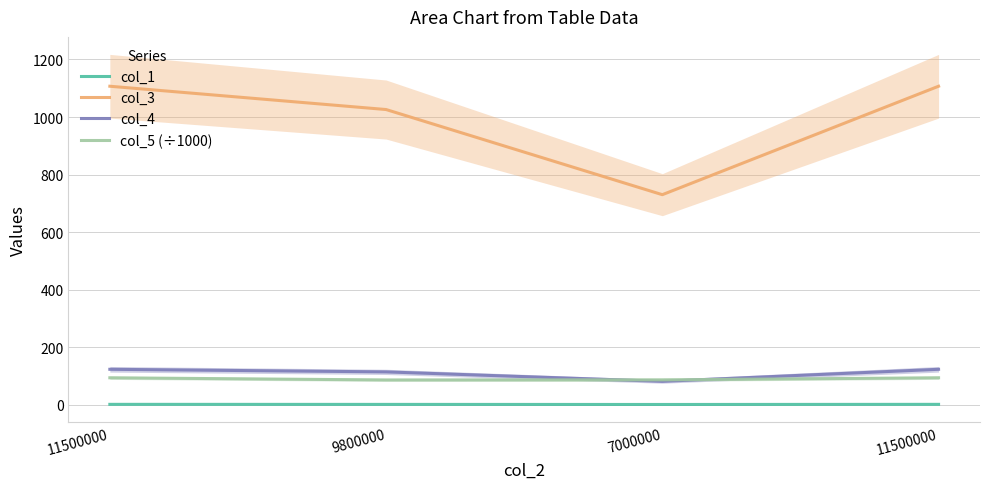

At which label does col_1 first exceed 1?

11500000